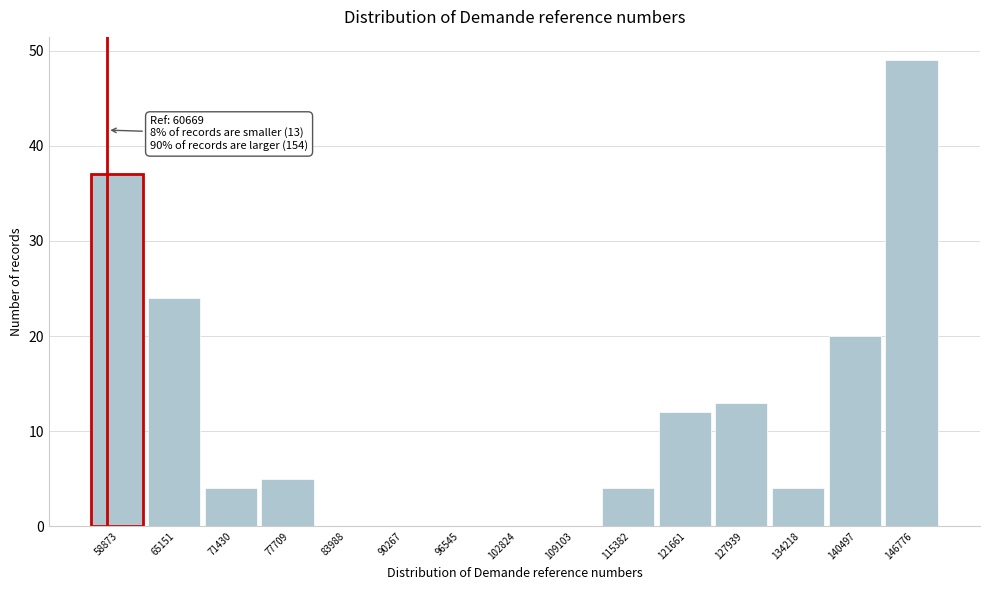

Reading right to left, what are all the values shown in this chart?

146776=49	140497=20	134218=4	127939=13	121661=12	115382=4	109103=0	102824=0	96545=0	90267=0	83988=0	77709=5	71430=4	65151=24	58873=37